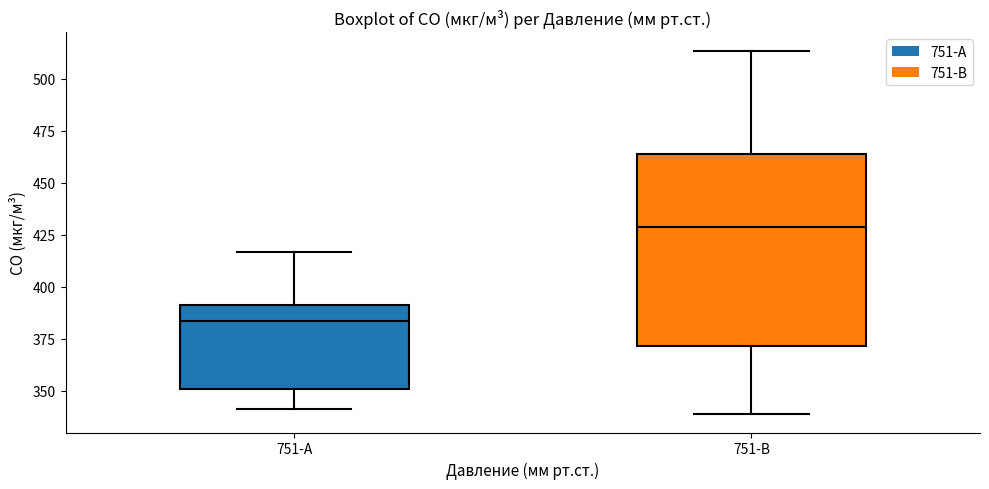

Which box's median line is the highest?

751-B